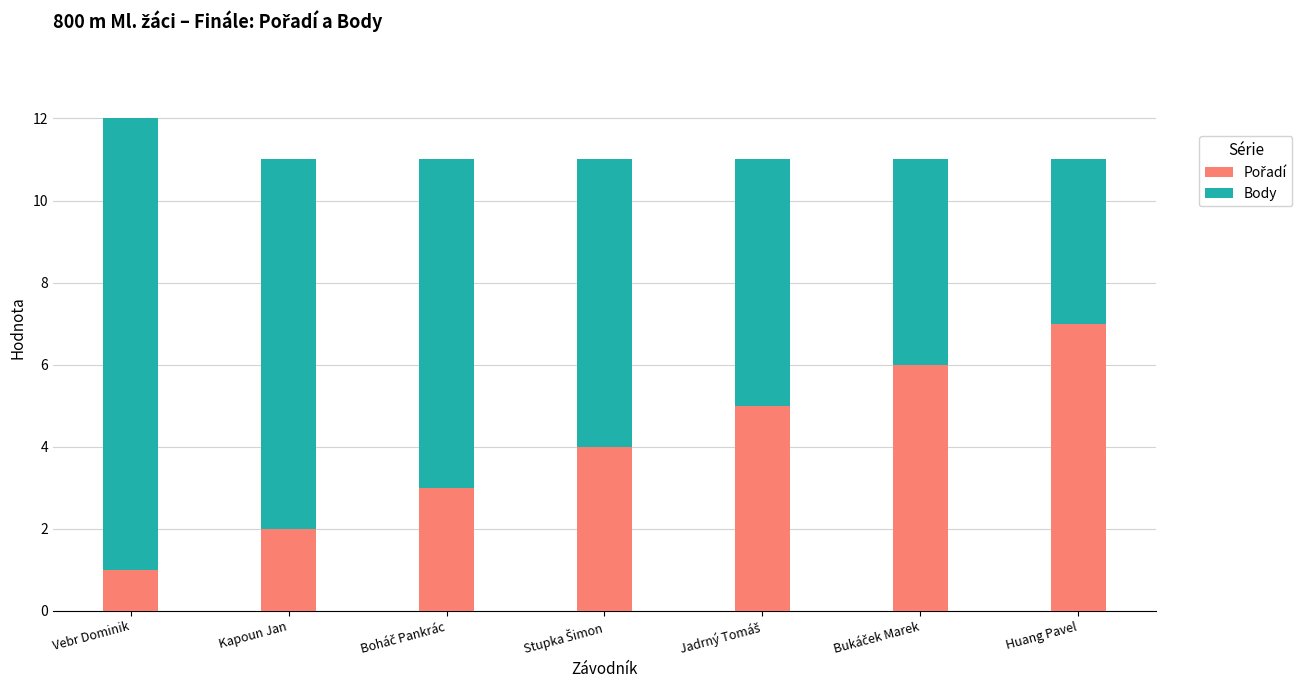

At which category is the sum across all series the highest?

Vebr Dominik